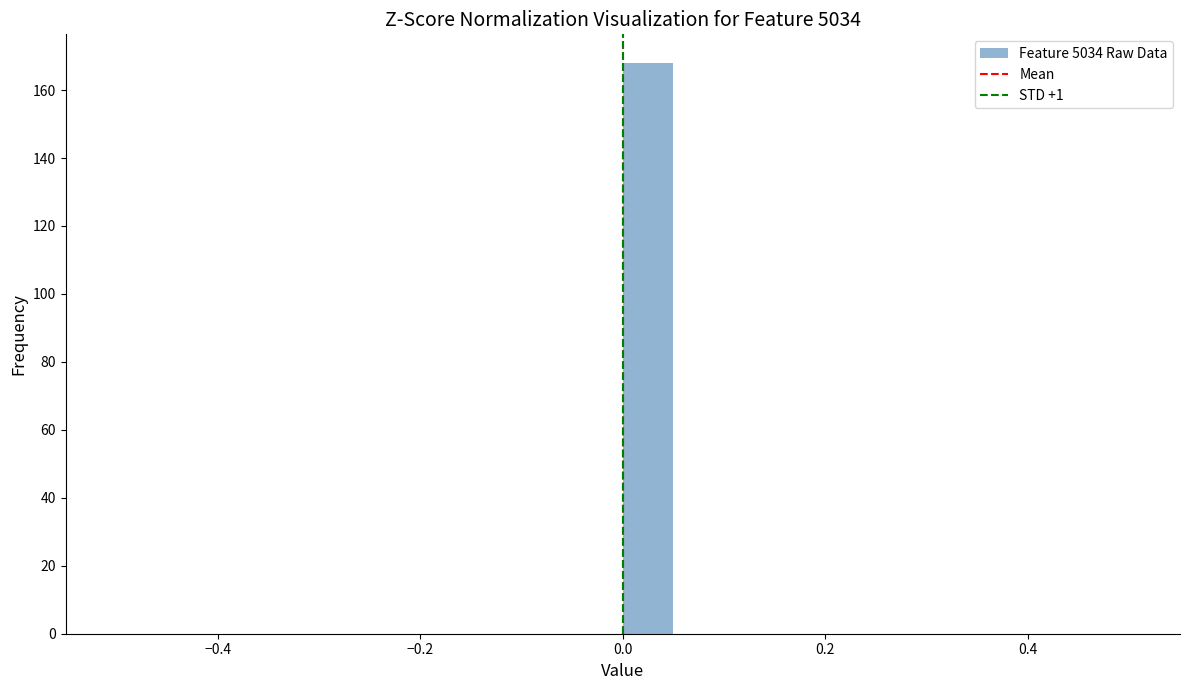

Around what value on the x-axis is the tallest bar? Give the approximate position of its centre, as read against the axis.

0.02